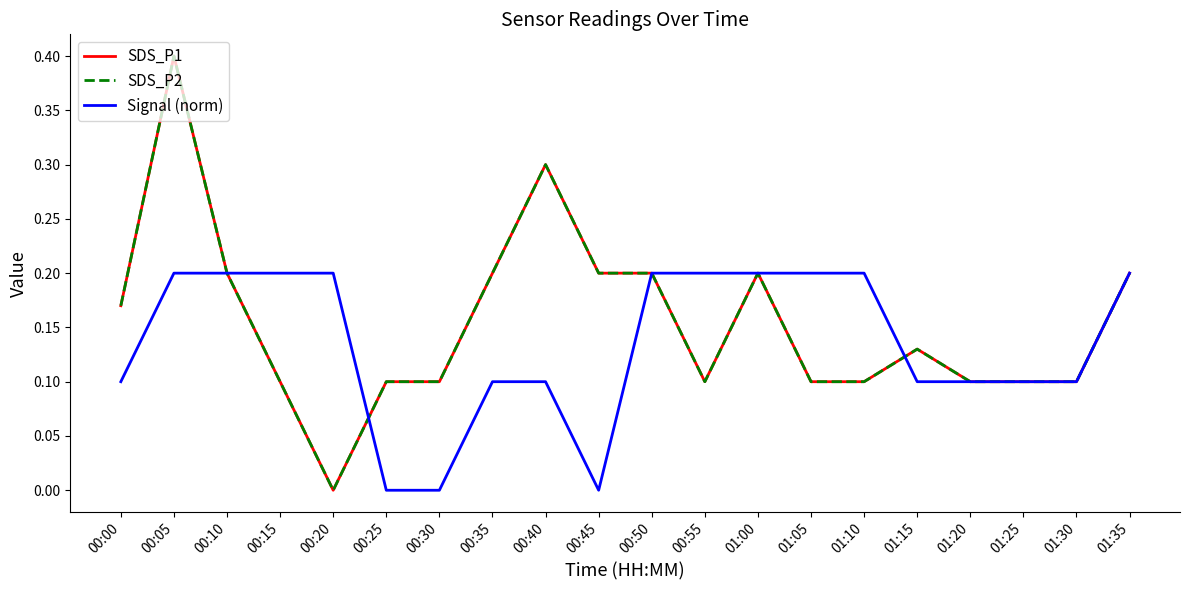

True or false: Signal (norm) and SDS_P2 intersect in this chart.

True